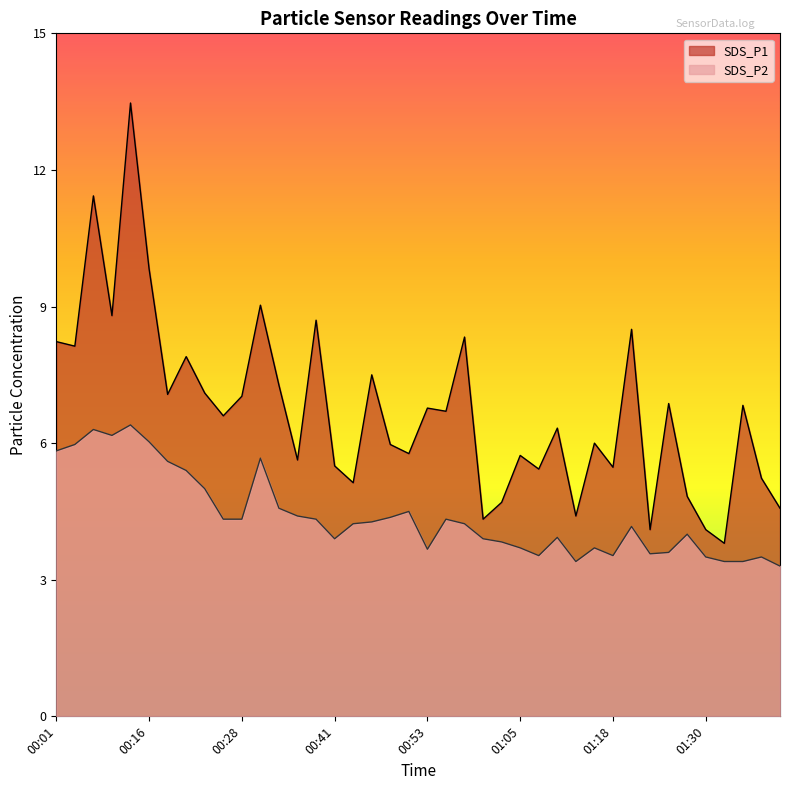

True or false: SDS_P1 and SDS_P2 intersect in this chart.

False